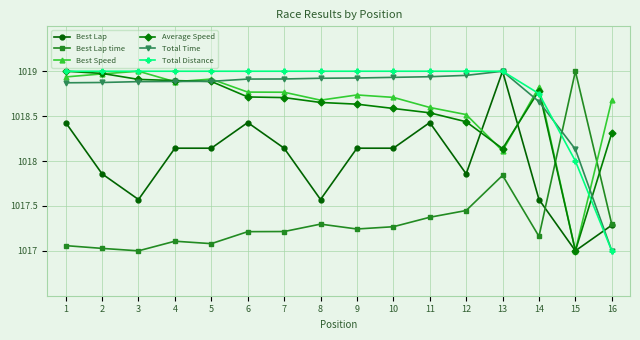

What is the total value across all series at 7?

6110.7